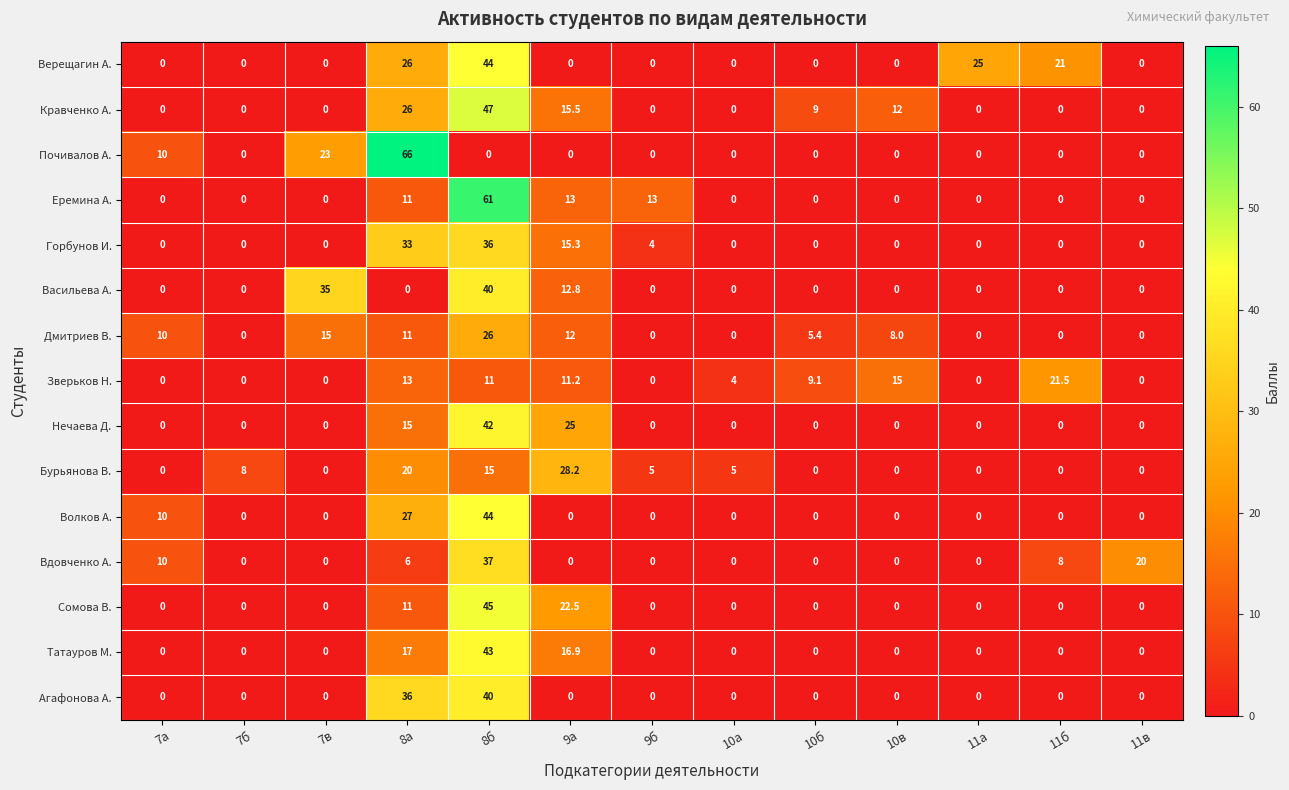

What is the spread (max minus min) of values at 7а?

10.0